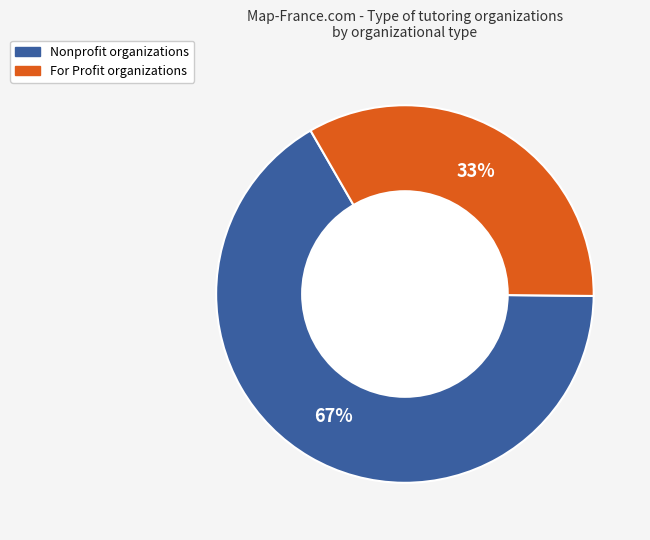

To the nearest percent, what portion does Nonprofit organizations represent?

67%